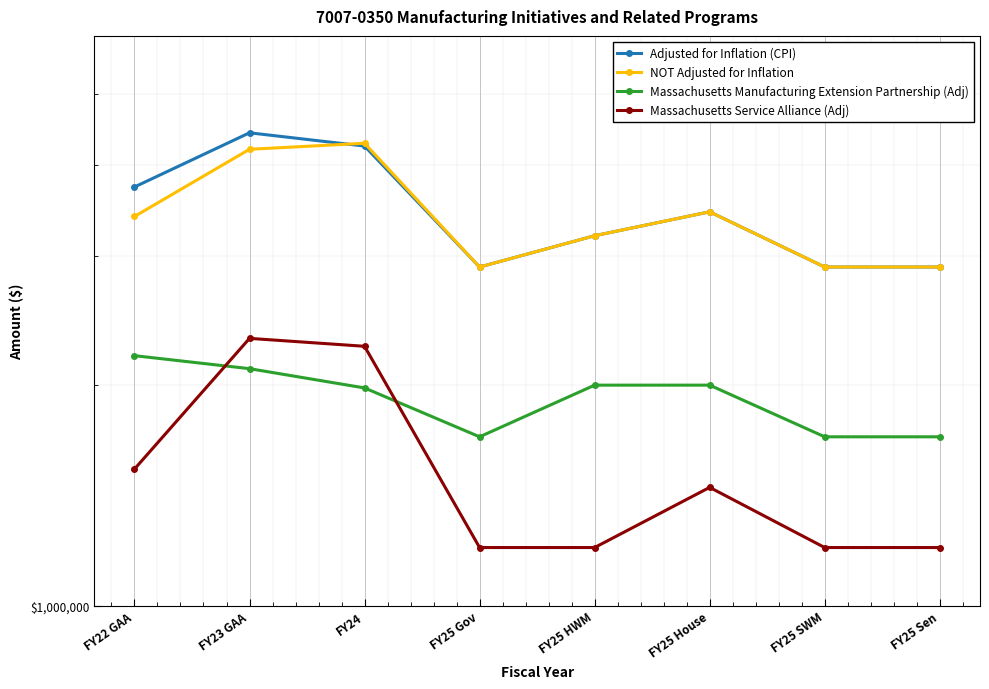

How many intersections are there between Adjusted for Inflation (CPI) and NOT Adjusted for Inflation?

1